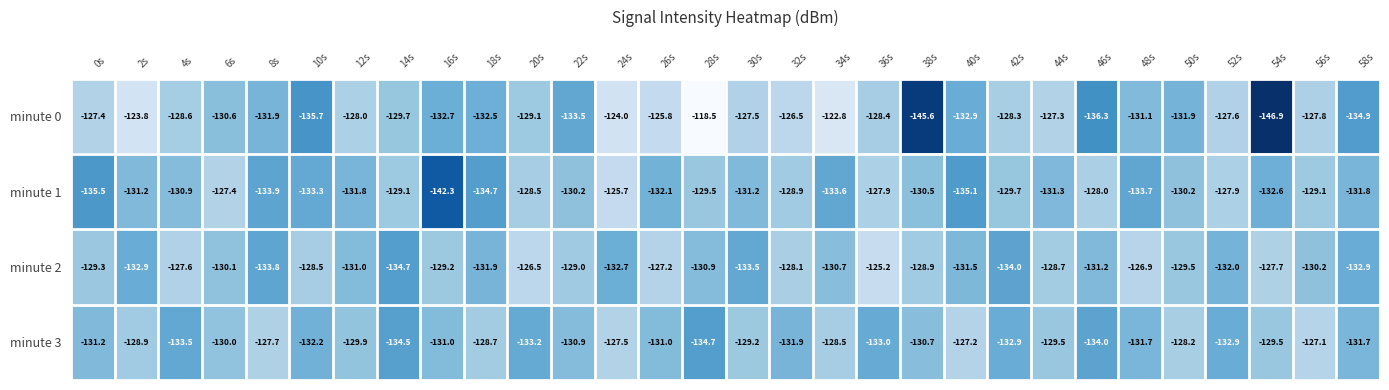

Which series has the largest total across all categories?

minute 2